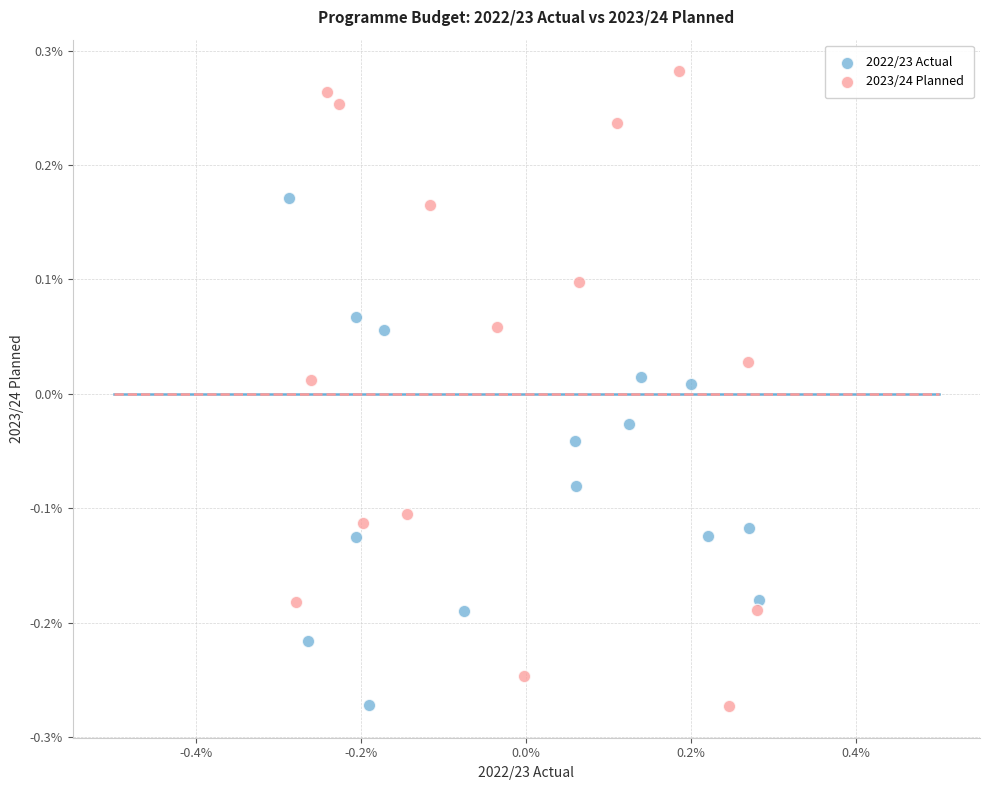

What are all the series names shown in the legend?

2022/23 Actual, 2023/24 Planned